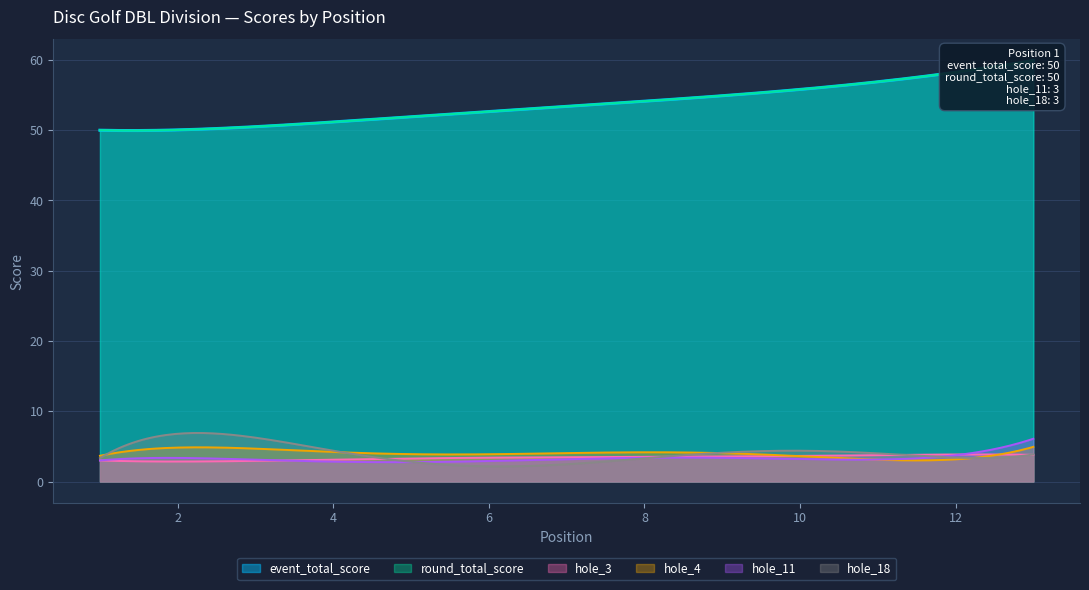

Which category has the lowest value across all series?

5